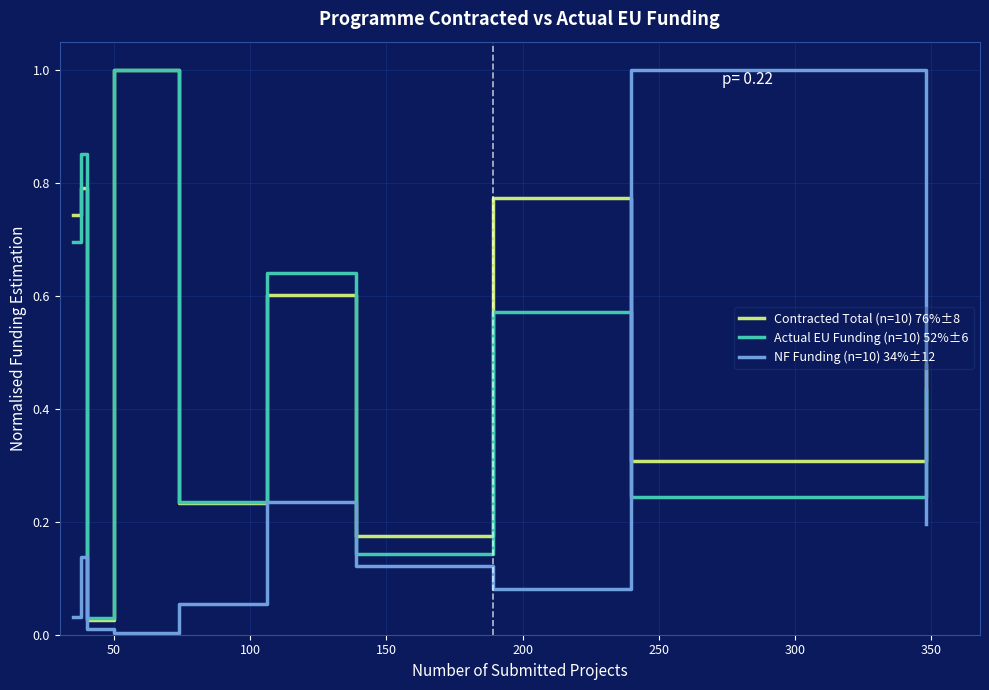

True or false: Contracted Total (n=10) 76%±8 and NF Funding (n=10) 34%±12 cross at least once.

True